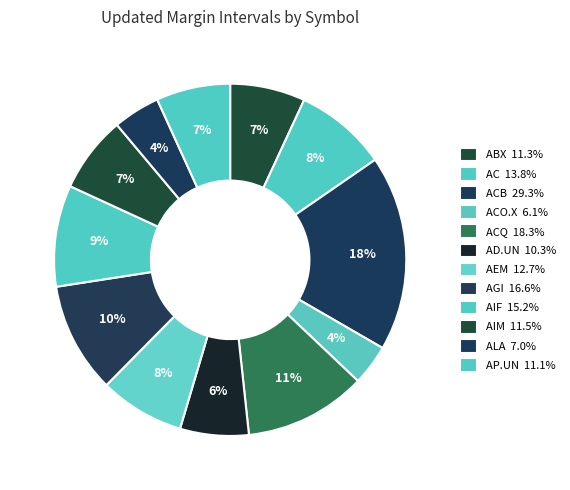

To the nearest percent, what is the difference between the largest and smallest slice percentages?

14%